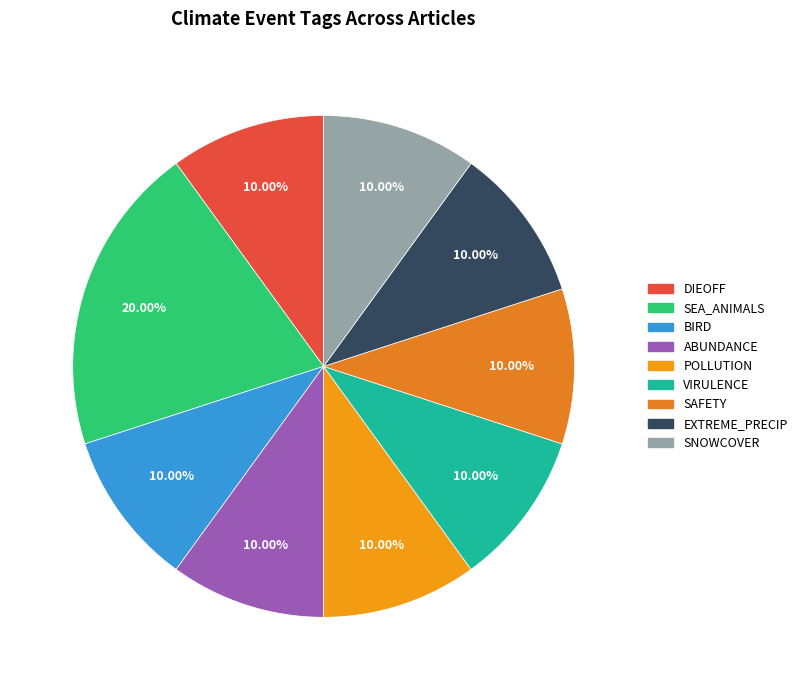

To the nearest percent, what is the average slice percentage?

11%